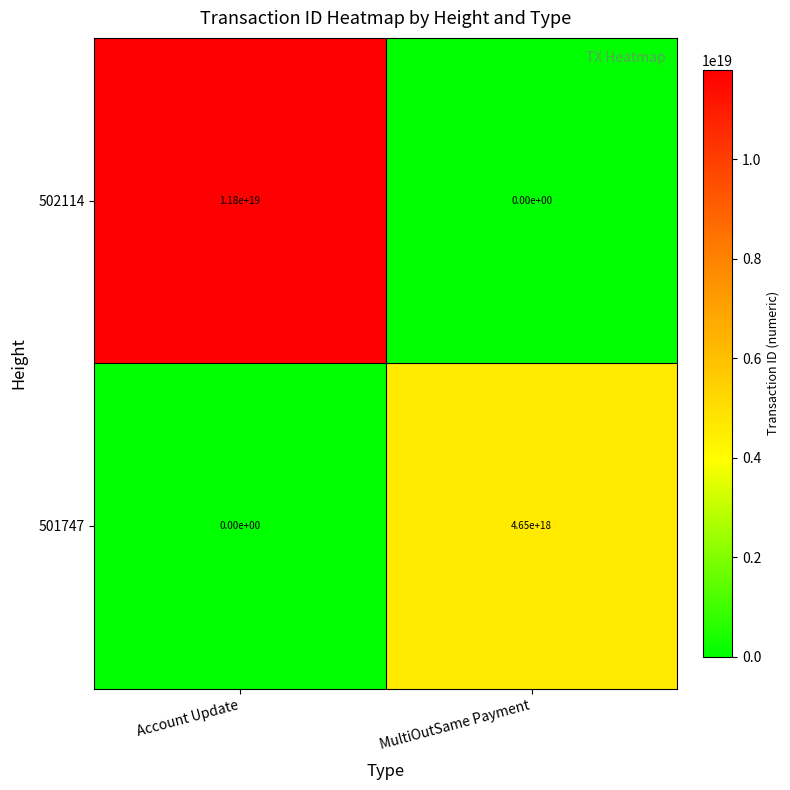

Between Account Update and MultiOutSame Payment, which series saw the biggest shift?

502114